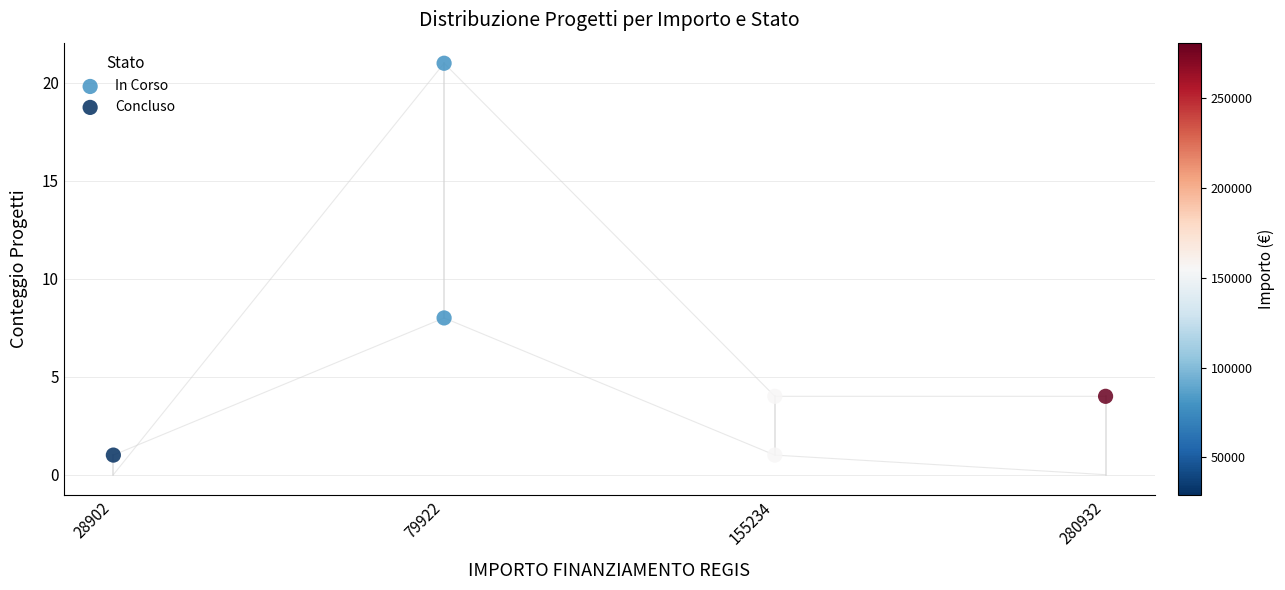

Which series reaches the maximum Y coordinate?

In Corso